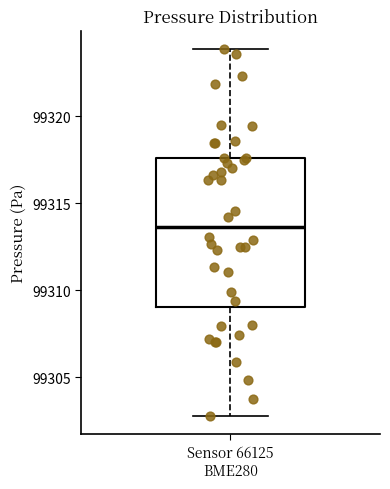

Read this box plot against the y-axis: the position of the median line, the range covered by the box, and the ends of both whiskers. The values are not printed on the chart, so give them approximately, as read against the axis.

median 99313.5, box 99309.0 to 99317.5, whiskers 99303.0 to 99324.0